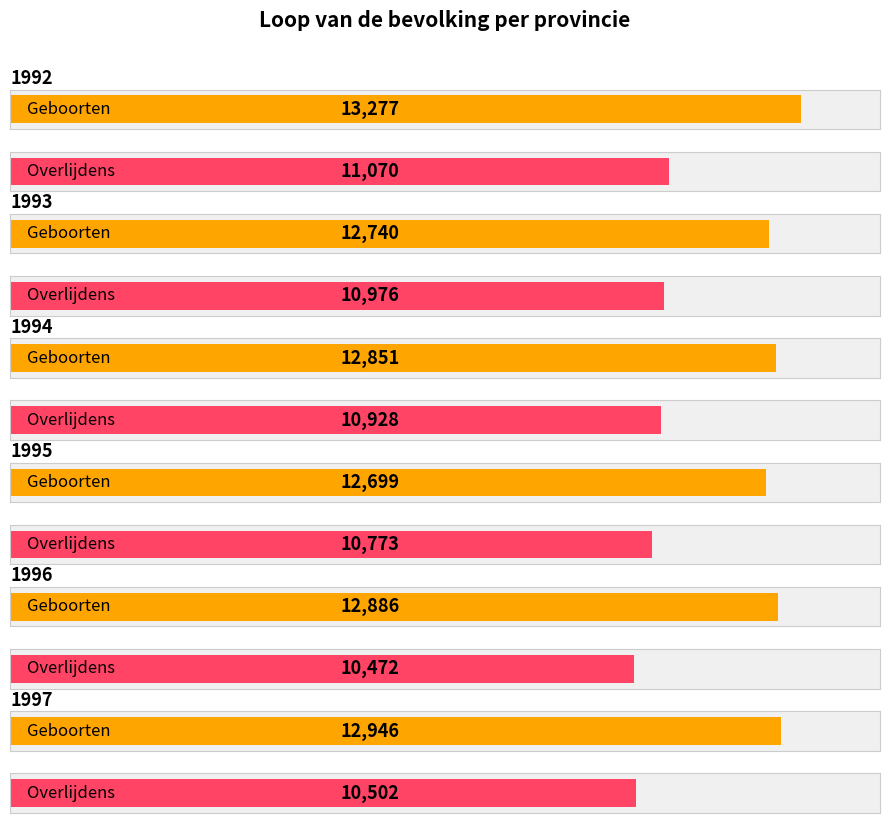

Which series has the largest total across all categories?

Geboorten